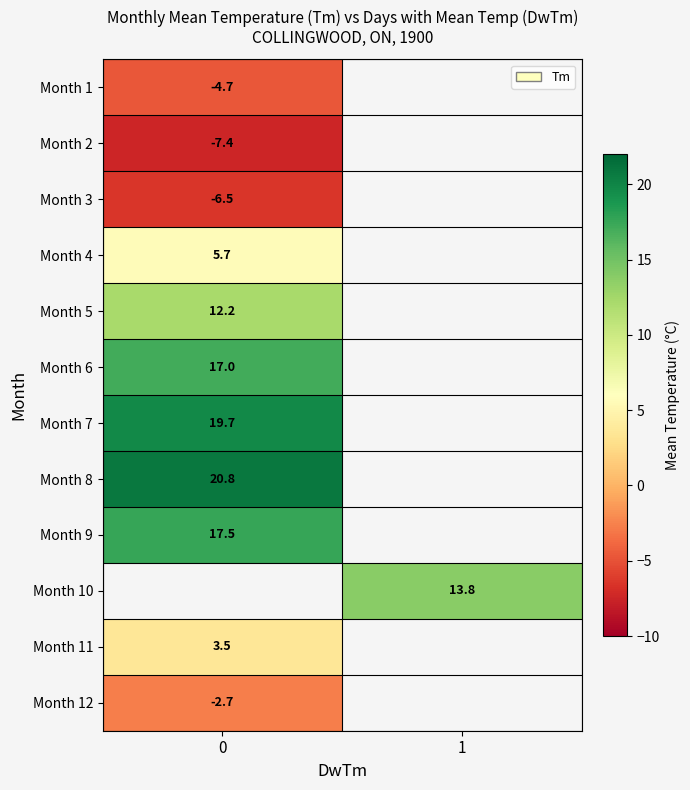

What is the spread (max minus min) of values at 0?

28.2